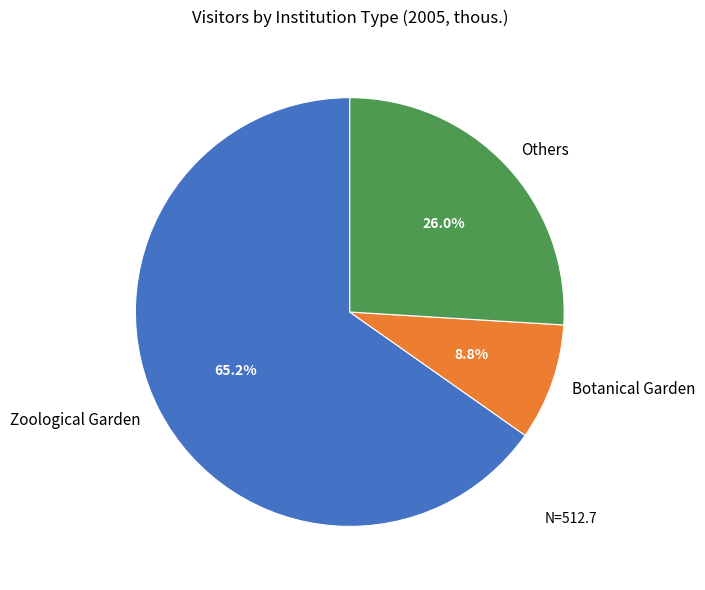

Count the number of slices in the pie.

3